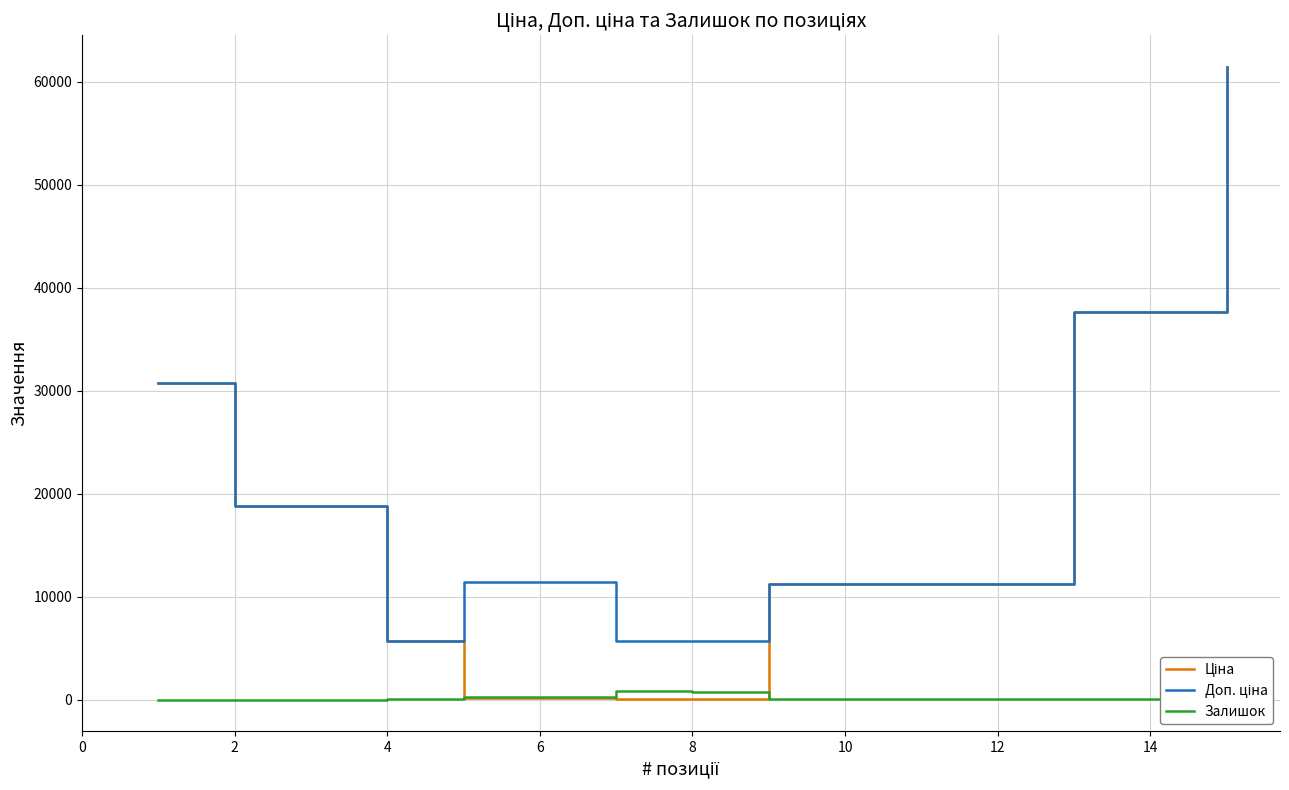

What is the value of the Залишок point at the 12th from the left?

15.0